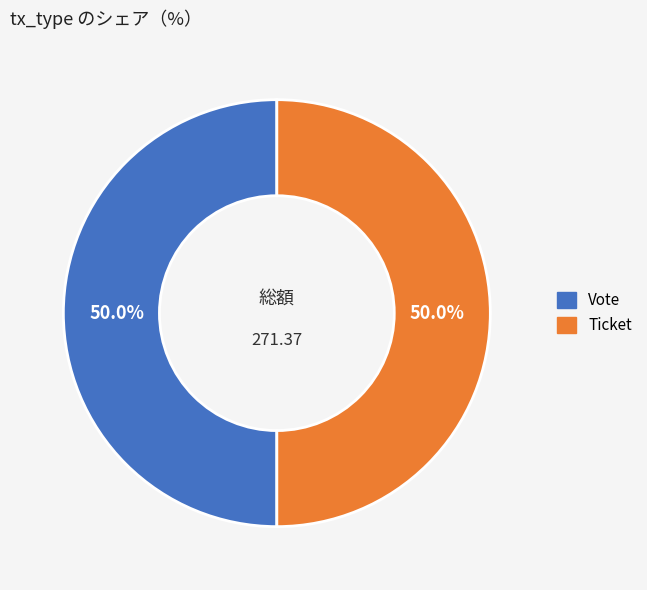

How many segments does this pie chart have?

2